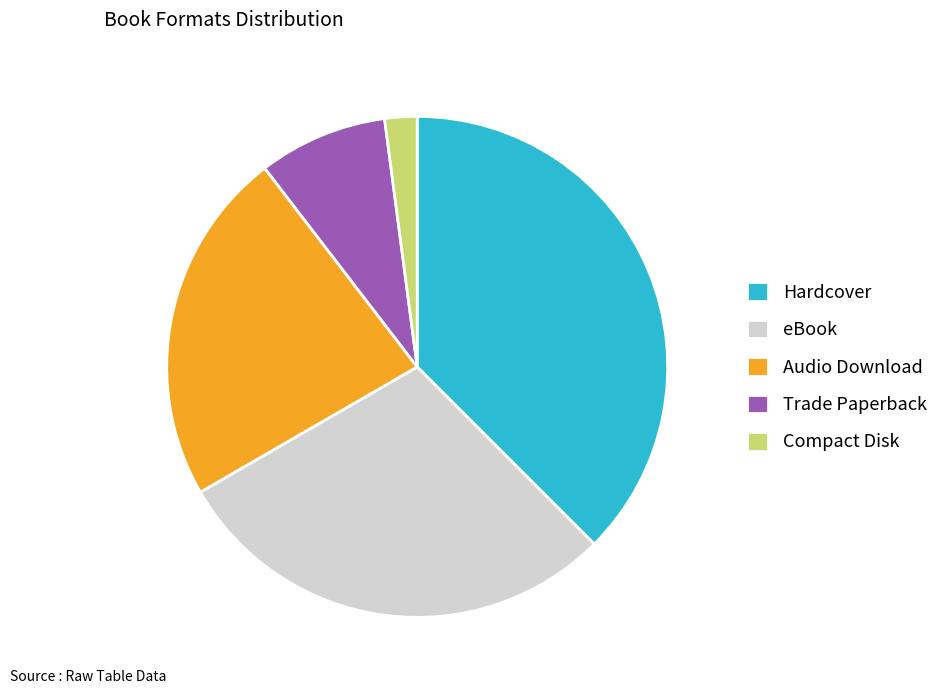

Does Audio Download account for over 50% of the chart?

No